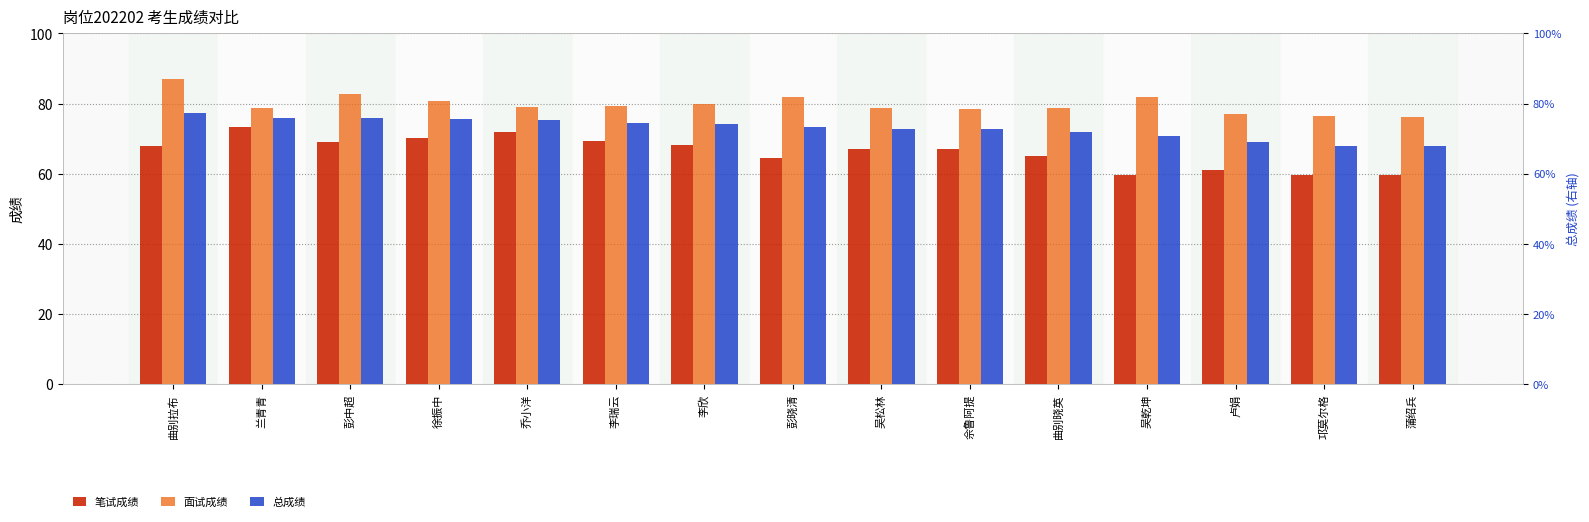

What is the label of the 6th bar from the right?

佘鲁阿提